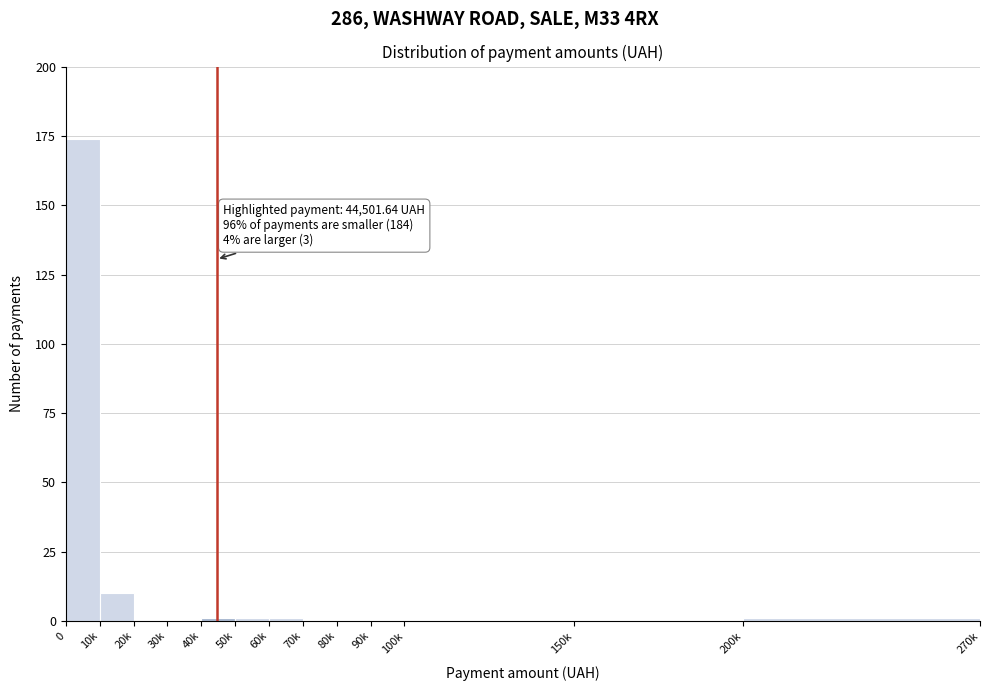

Reading right to left, extract all data points from this chart.

200k=1	150k=0	100k=0	90k=0	80k=0	70k=0	60k=1	50k=1	40k=1	30k=0	20k=0	10k=10	0=174